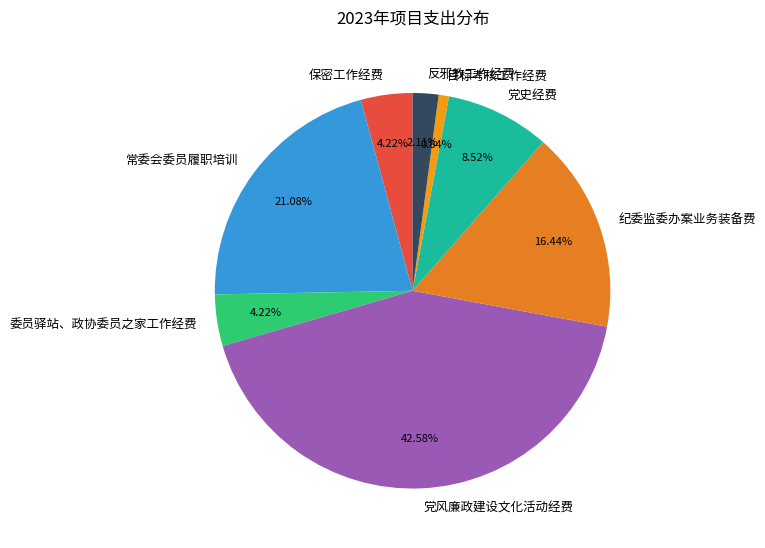

To the nearest percent, what is the average slice percentage?

12%